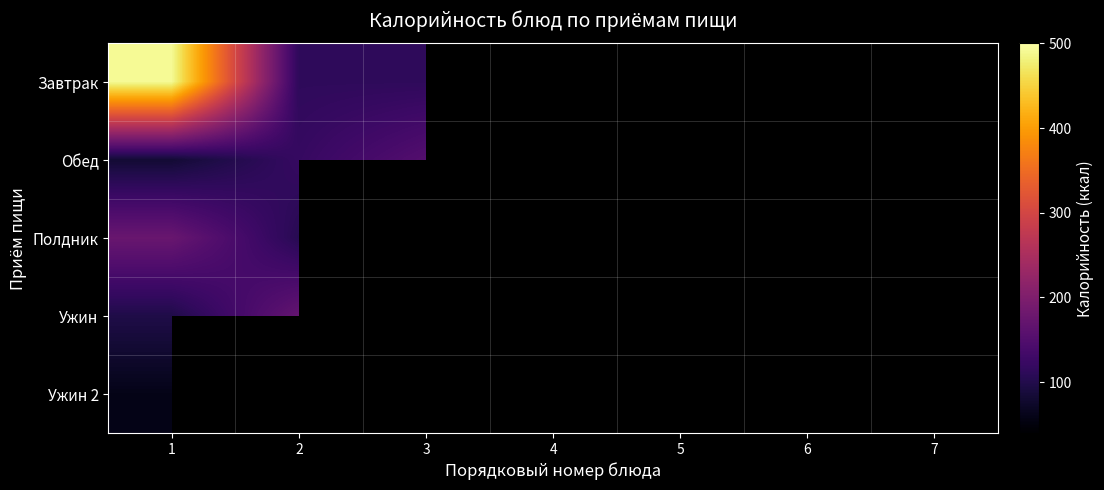

At how many categories does at least one series exceed 316?

2